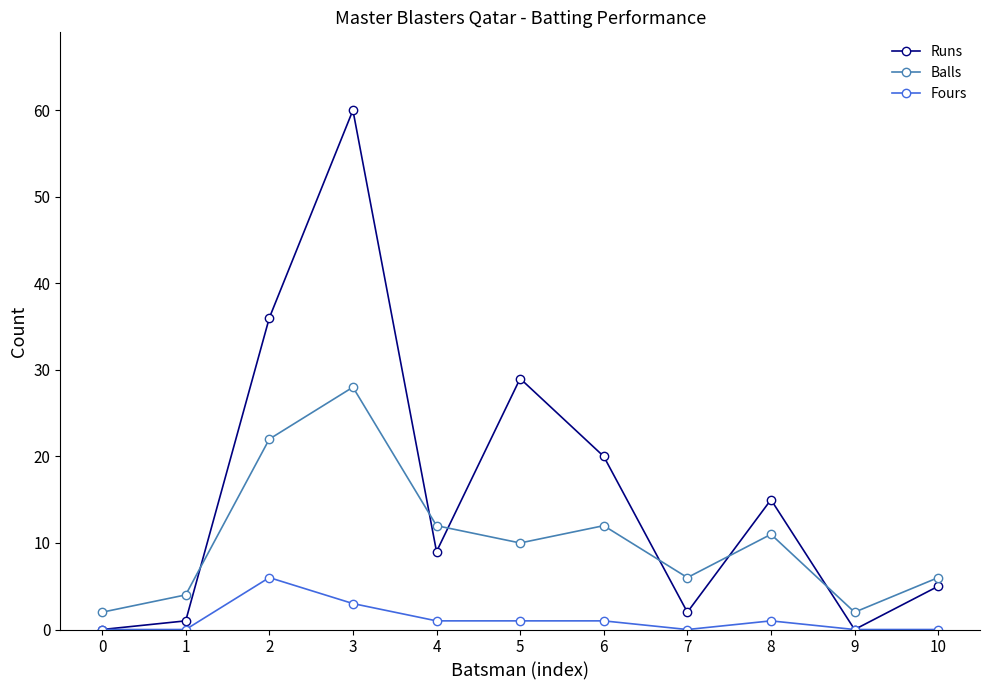

How many times do Runs and Balls cross each other?

6